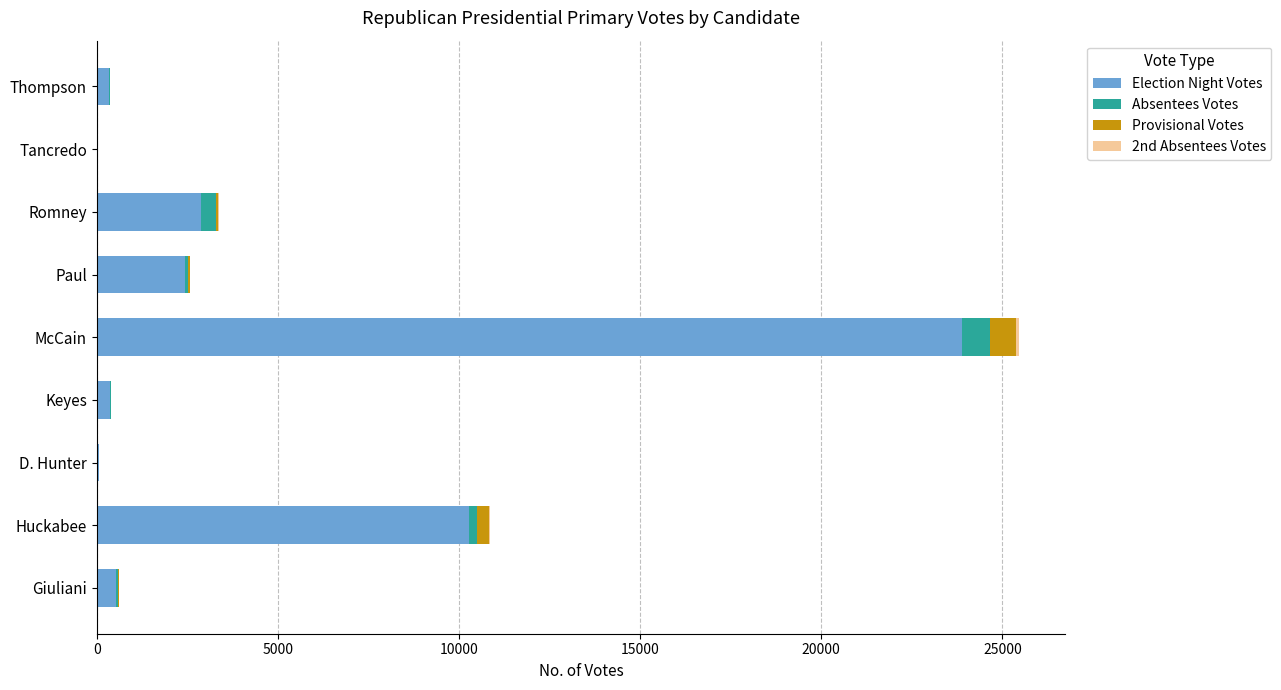

Where is Election Night Votes nearest to the value 11967?

Huckabee